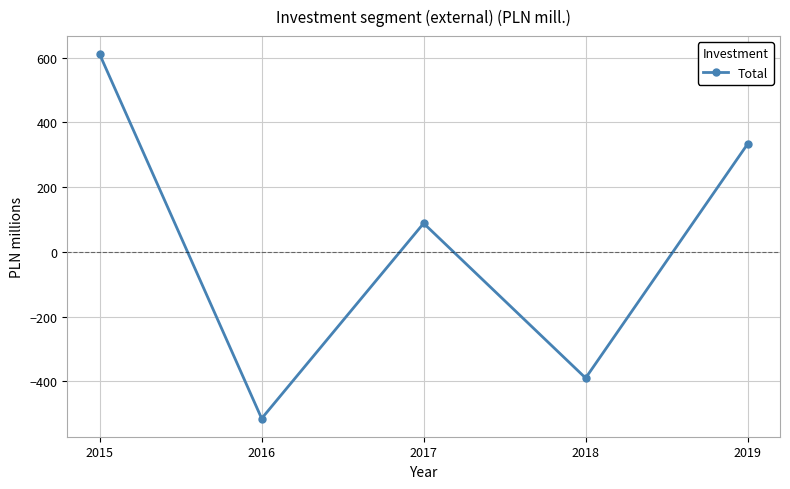

What is the change in value from 2015 to 2018?

-1000